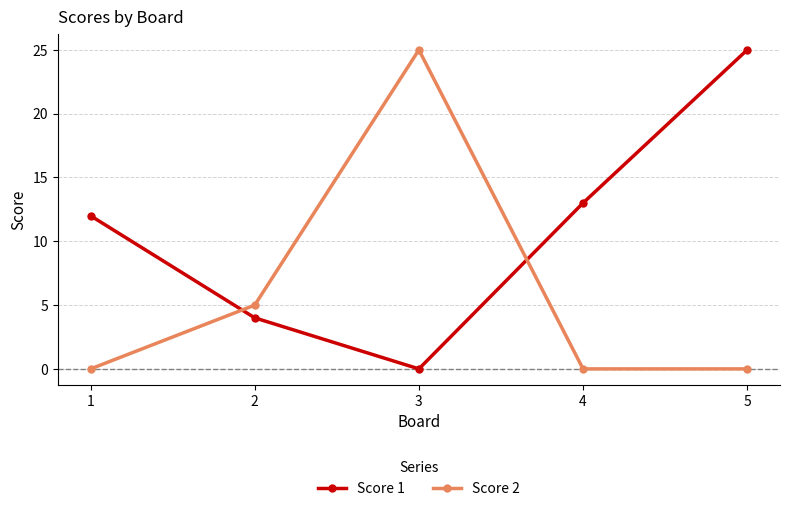

What is the sum of the Score 1 values at 4 and 1?

25